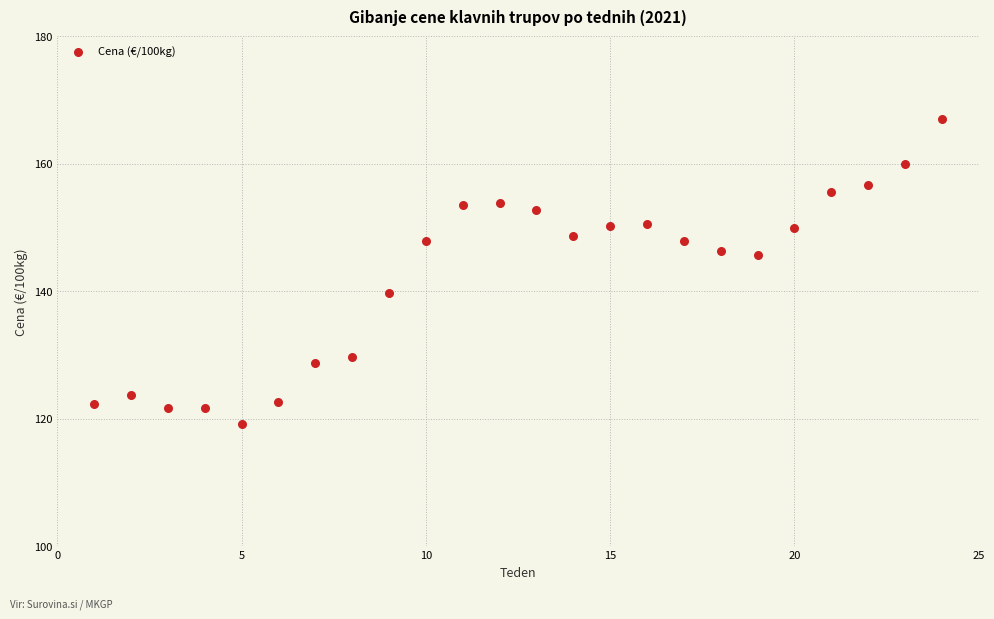

What is the range of Y values (max minus min)?

47.9